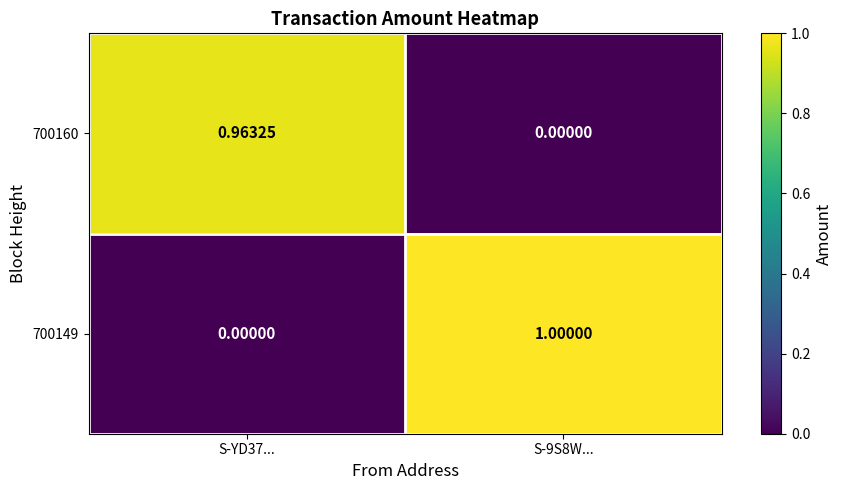

Is the value of 700149 at S-9S8W... greater than the value of 700160 at S-YD37...?

Yes